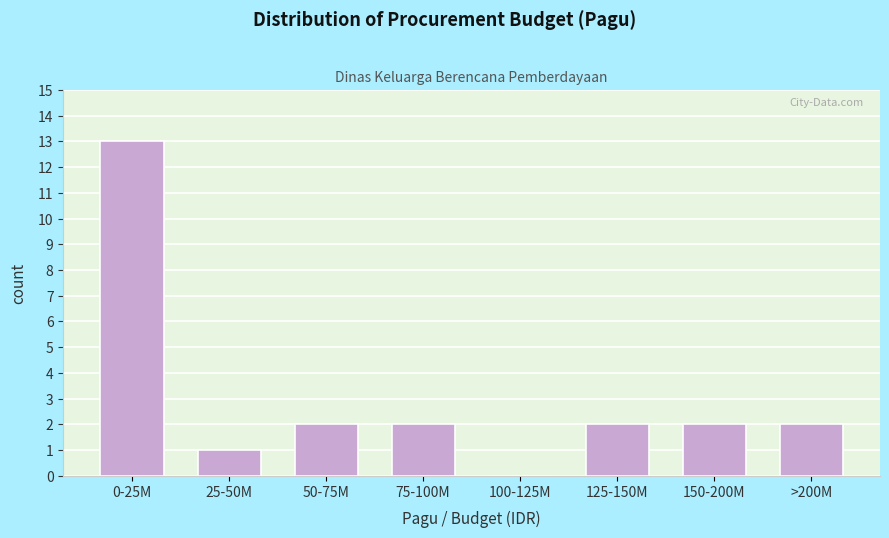

Reading left to right, transcribe all the data shown in this chart.

0-25M=13	25-50M=1	50-75M=2	75-100M=2	100-125M=0	125-150M=2	150-200M=2	>200M=2